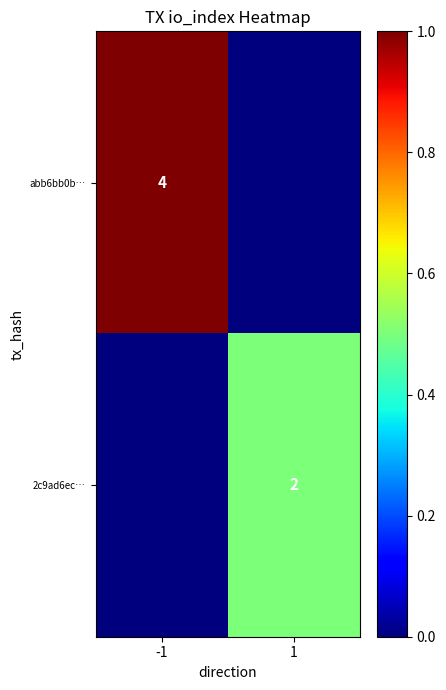

Is it true that 2c9ad6ec… equals 1 at 1?

False